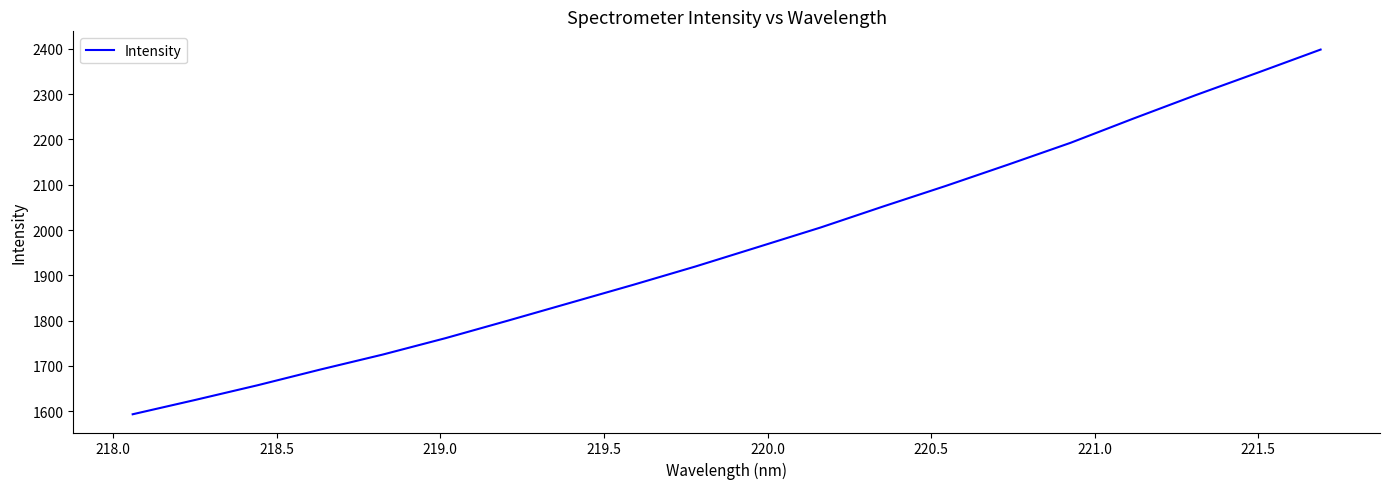

What is the greatest value displayed?

2398.2